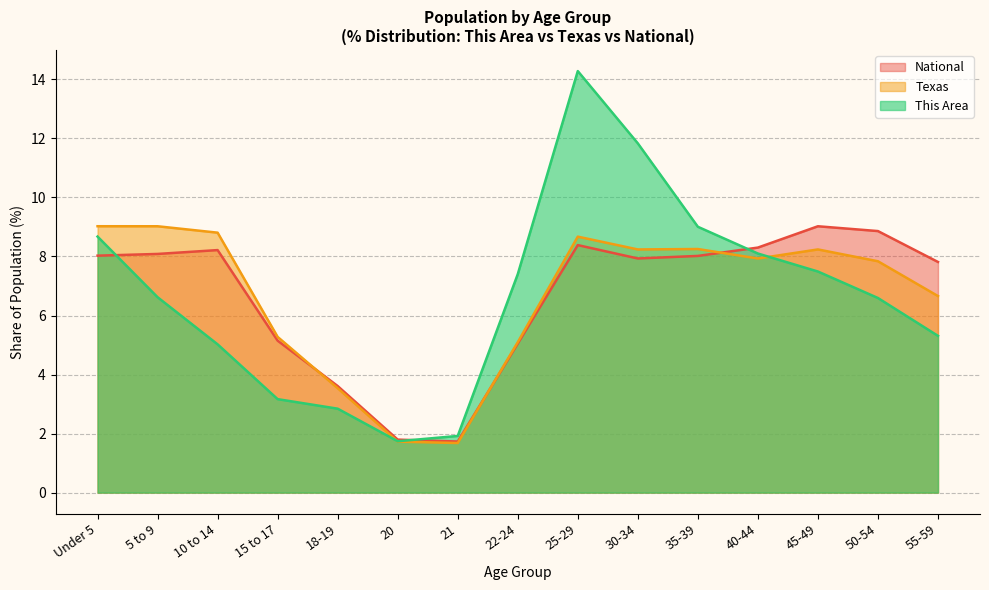

In This Area, how many points are higher than both neighbors (excluding endpoints)?

1